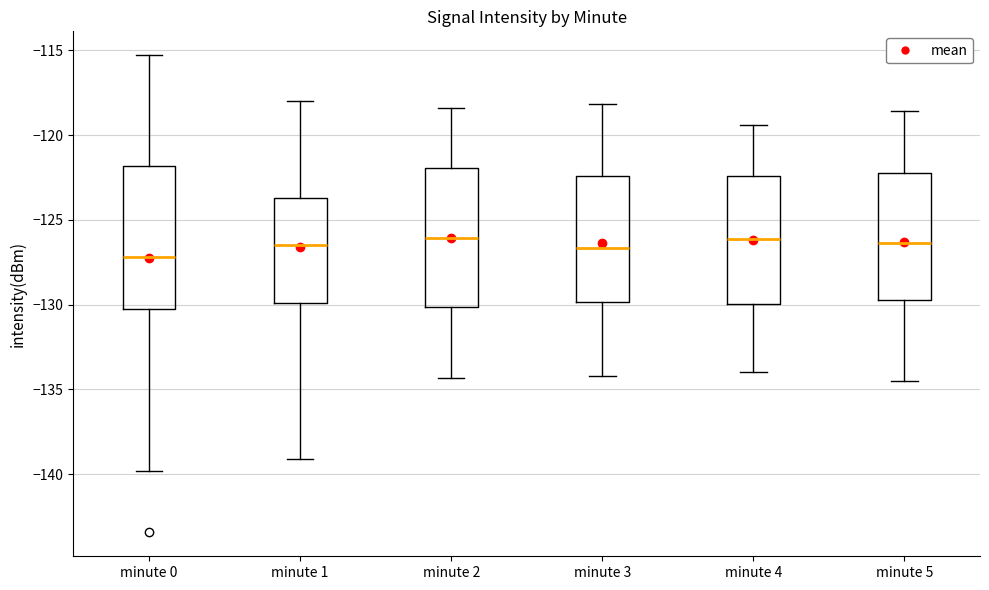

Reading left to right, transcribe this box plot: for each box, give where its median line is, the range the box spans, and where its two whiskers end, as read against the y-axis. The values are not printed on the chart, so give them approximately, as read against the axis.

minute 0: median -127.0, box -130.5 to -122.0, whiskers -140.0 to -115.5
minute 1: median -126.5, box -130.0 to -123.5, whiskers -139.0 to -118.0
minute 2: median -126.0, box -130.0 to -122.0, whiskers -134.5 to -118.5
minute 3: median -126.5, box -130.0 to -122.5, whiskers -134.0 to -118.0
minute 4: median -126.0, box -130.0 to -122.5, whiskers -134.0 to -119.5
minute 5: median -126.5, box -129.5 to -122.0, whiskers -134.5 to -118.5